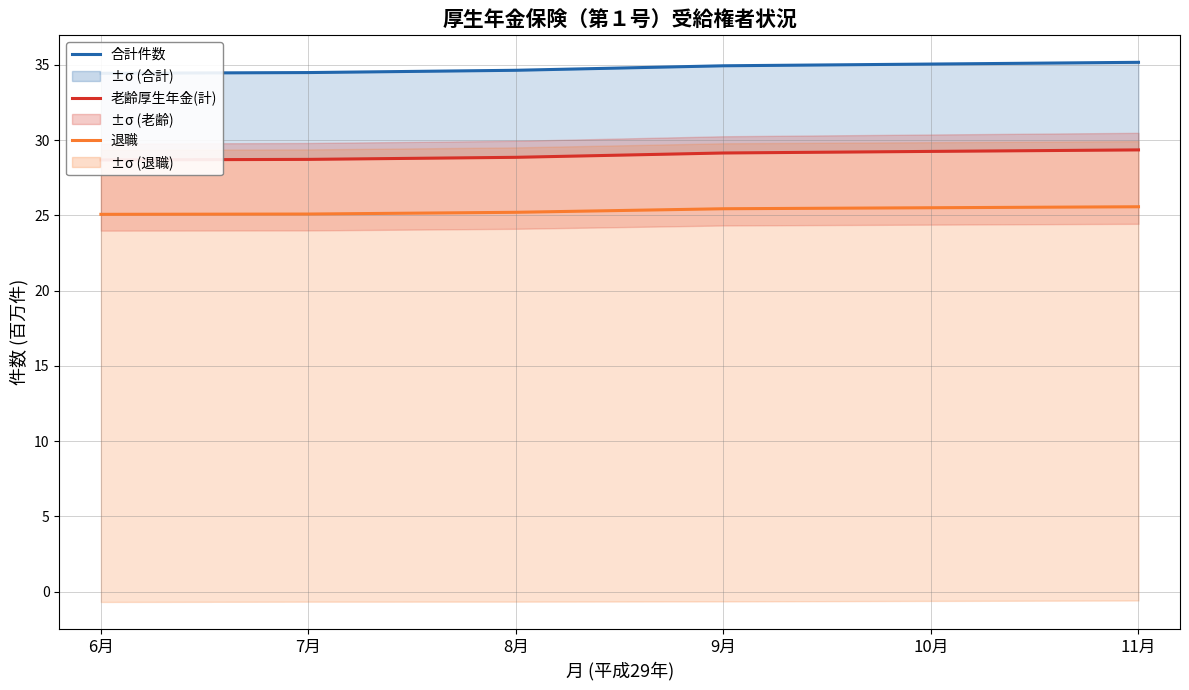

What is the label of the 5th point from the right?

7月